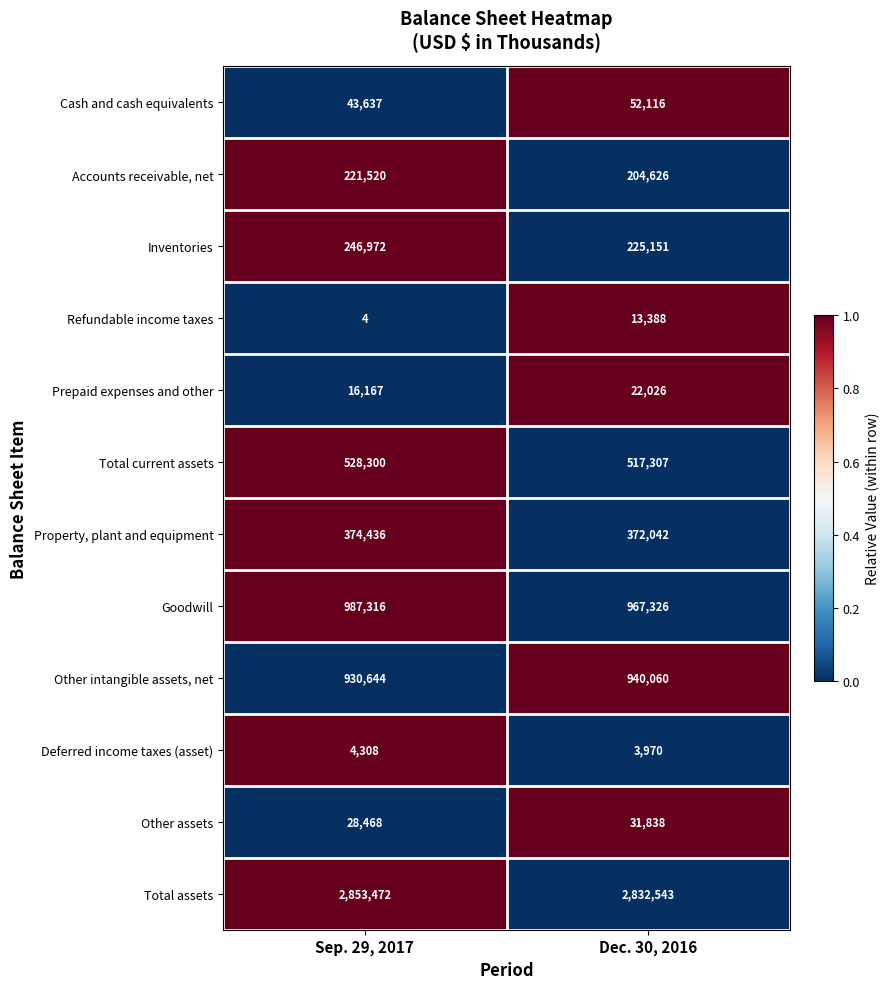

What is the sum of the Property, plant and equipment values at Dec. 30, 2016 and Sep. 29, 2017?

746478